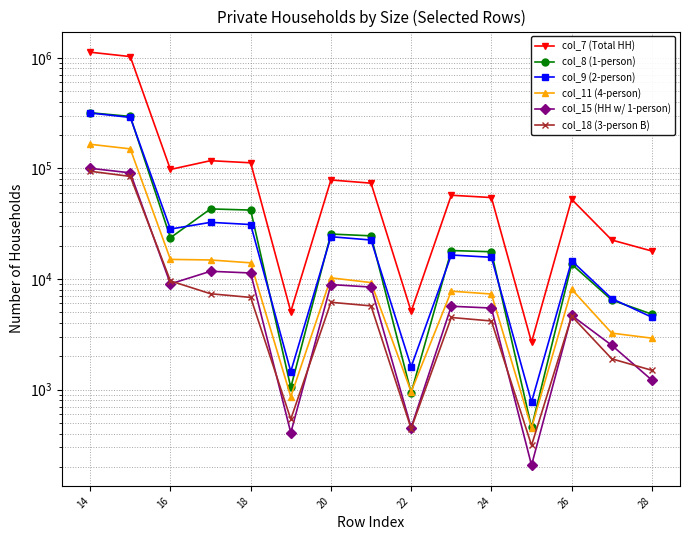

Is the value of col_15 (HH w/ 1-person) at 26 greater than the value of col_9 (2-person) at 20?

No